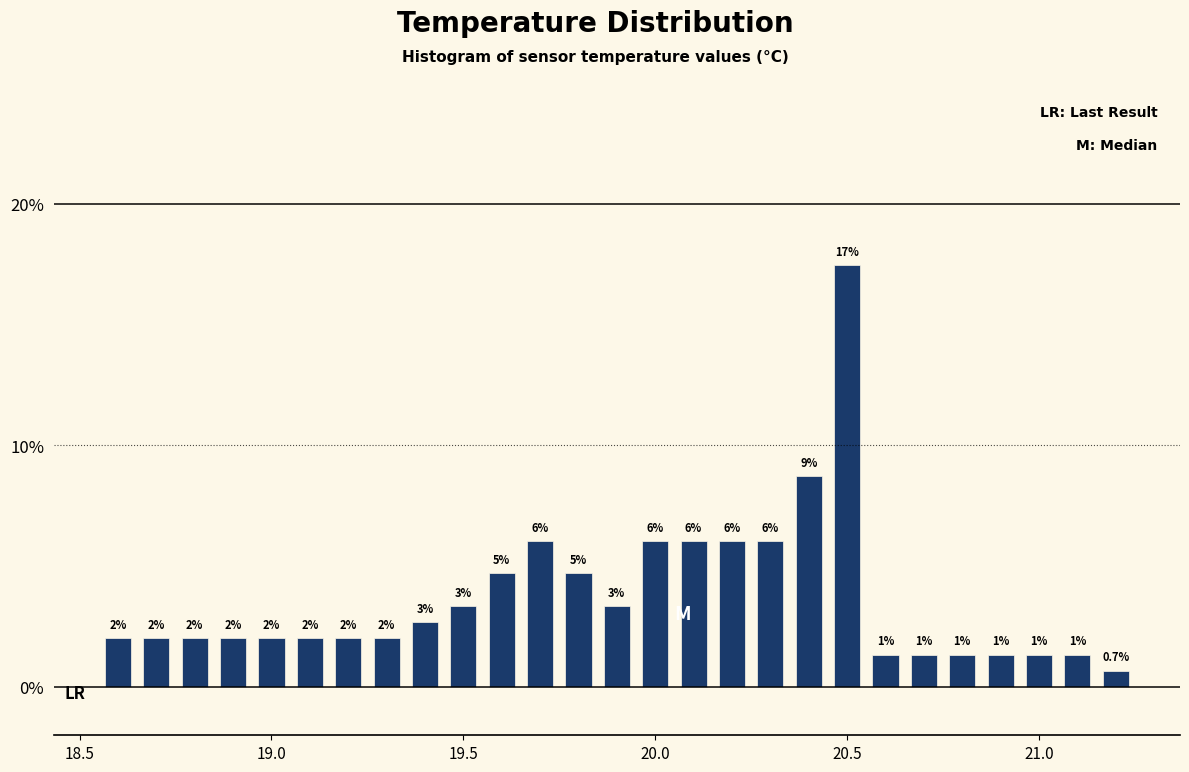

Read against the x-axis, roughly where is the centre of the tallest bar?

20.50